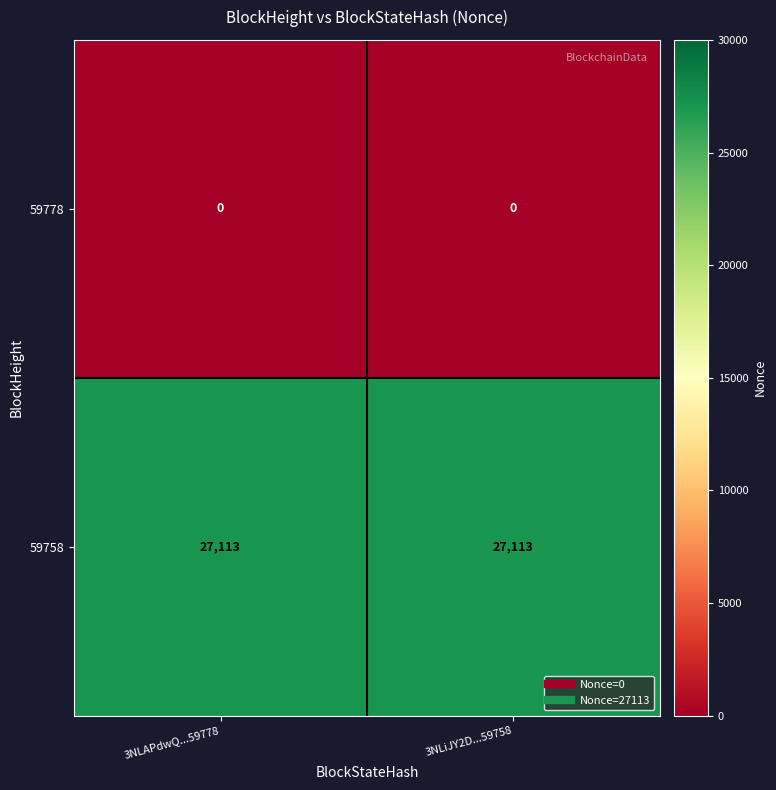

What is the difference between the highest and lowest values at 3NLAPdwQ...59778?

27113